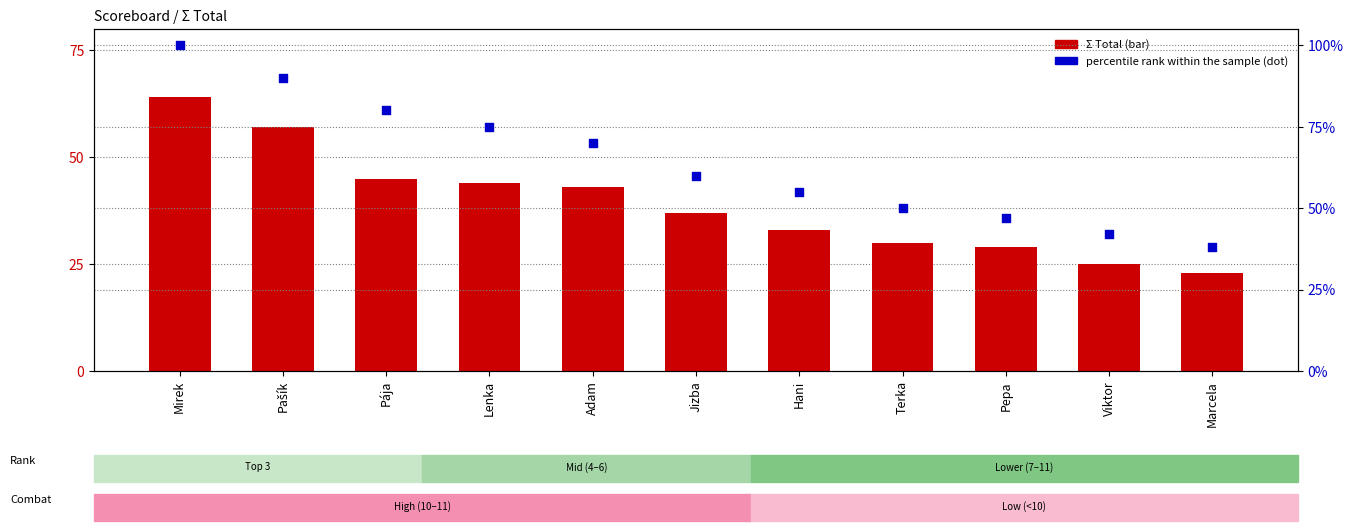

Which series contains the highest Y value?

percentile rank within the sample